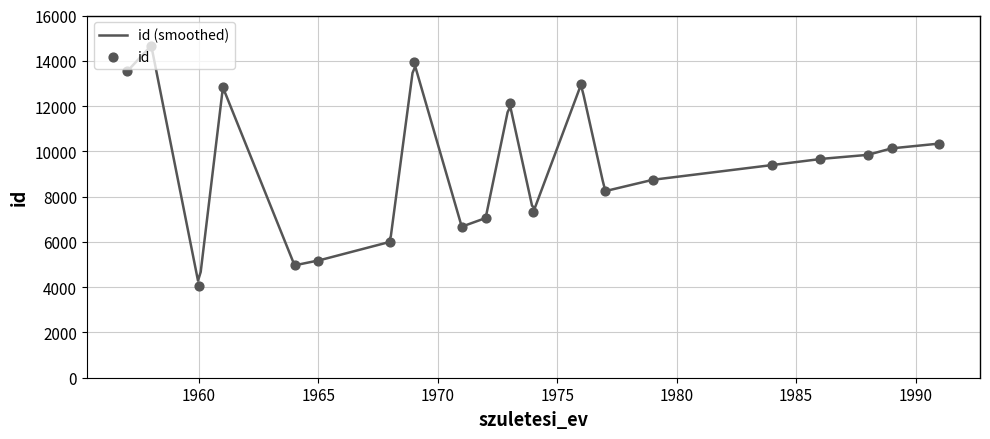

What is the highest value of the id (smoothed) series?

14569.1